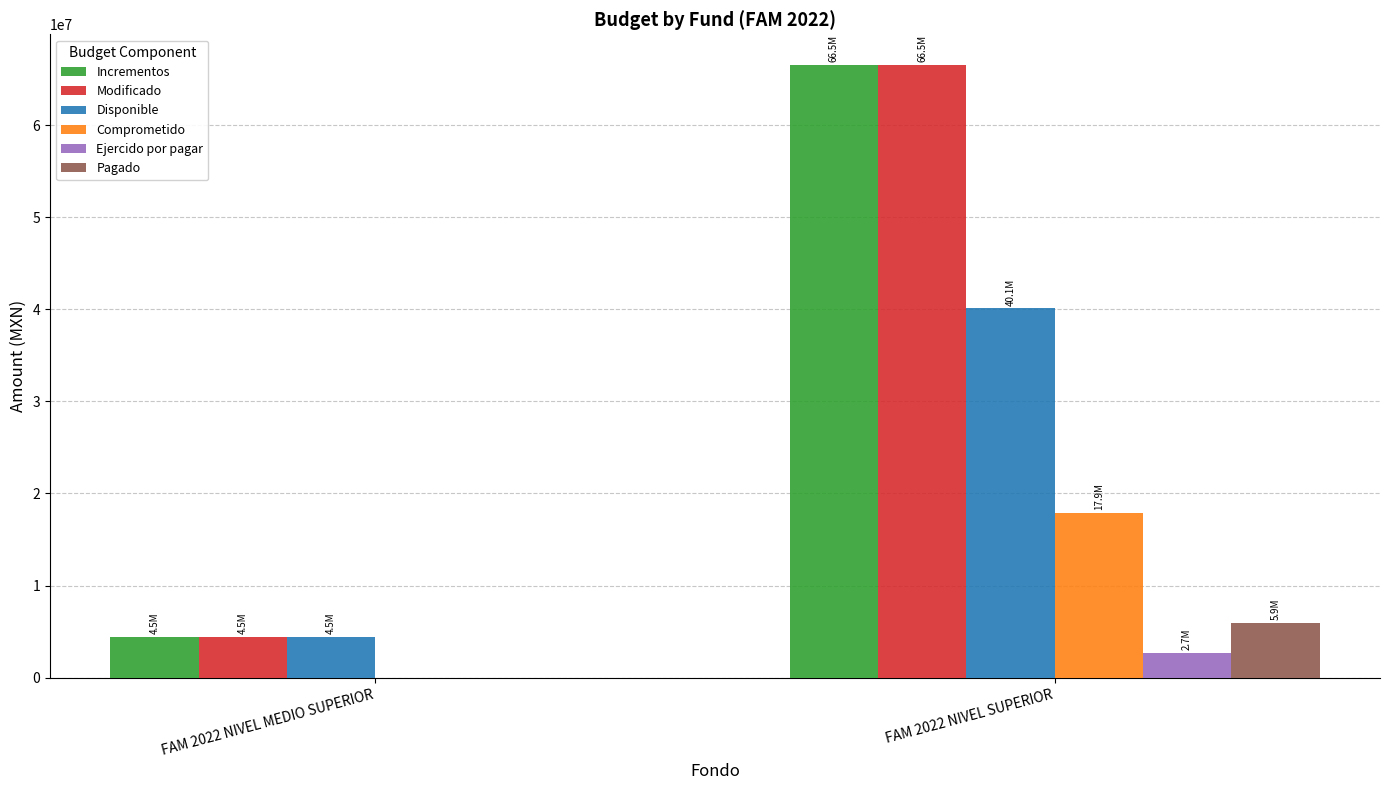

True or false: Comprometido has a value of 9631864.5 at FAM 2022 NIVEL MEDIO SUPERIOR.

False